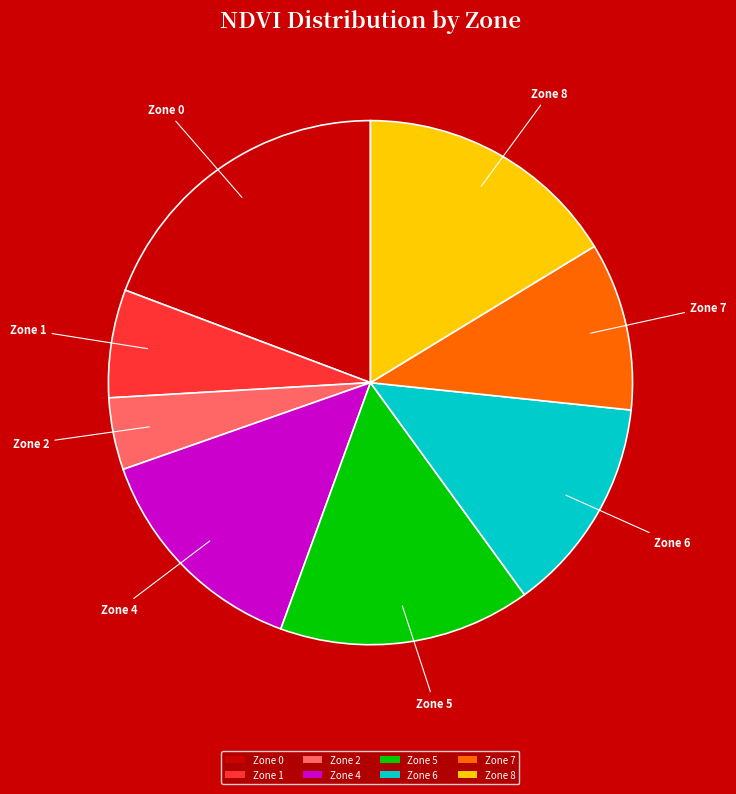

Is there a majority slice in this chart?

No